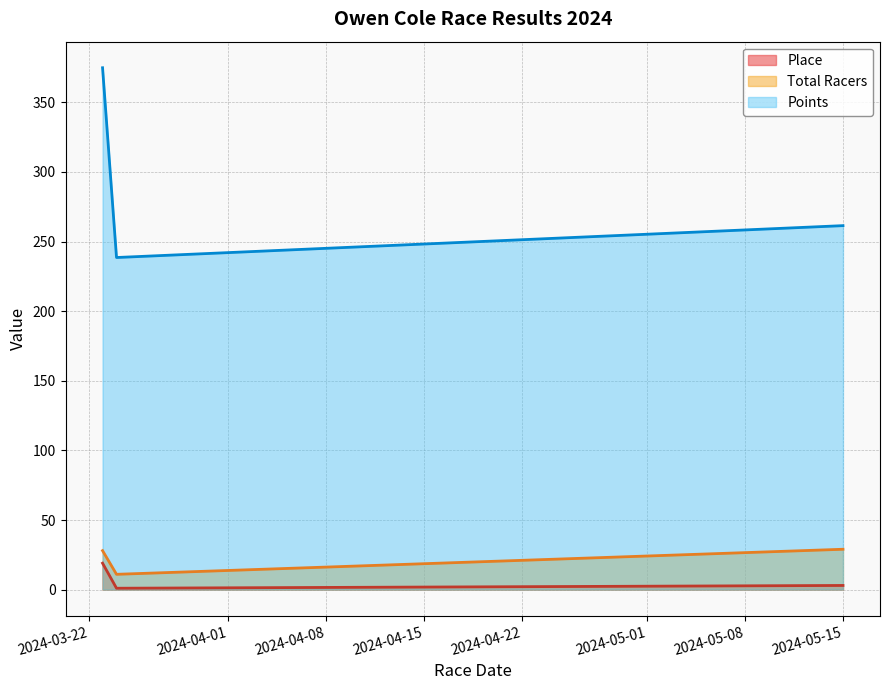

What is the average value of the Place series?

7.7